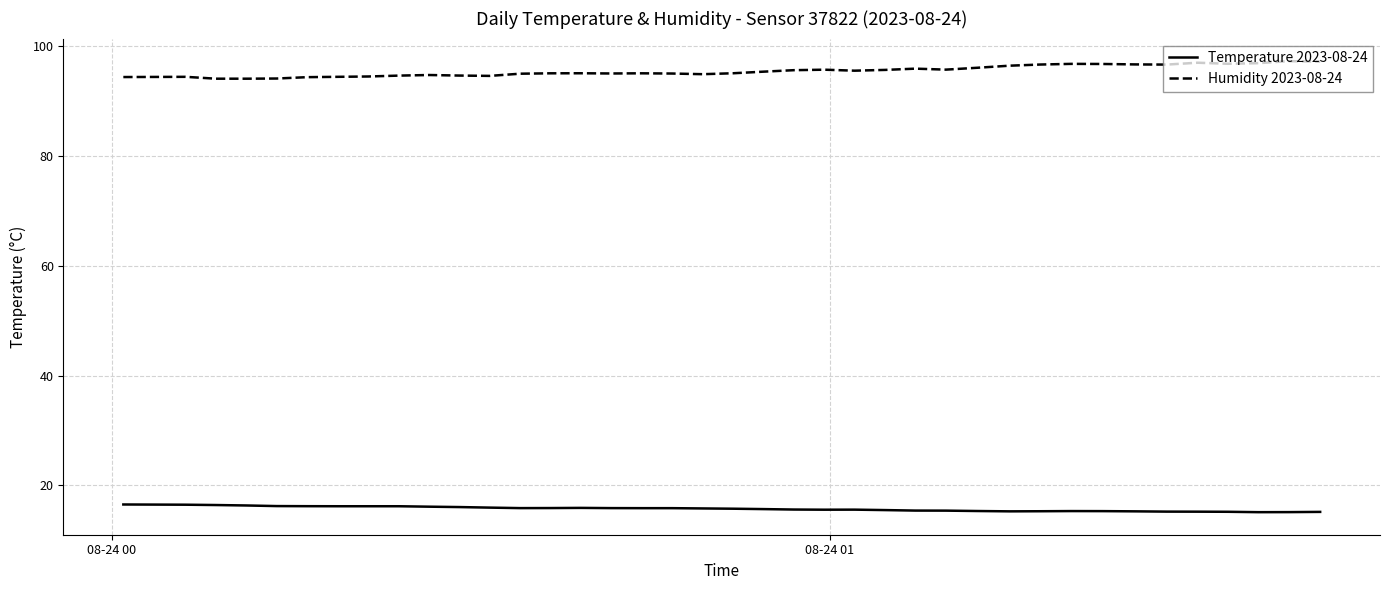

True or false: Humidity 2023-08-24 and Temperature 2023-08-24 intersect in this chart.

False